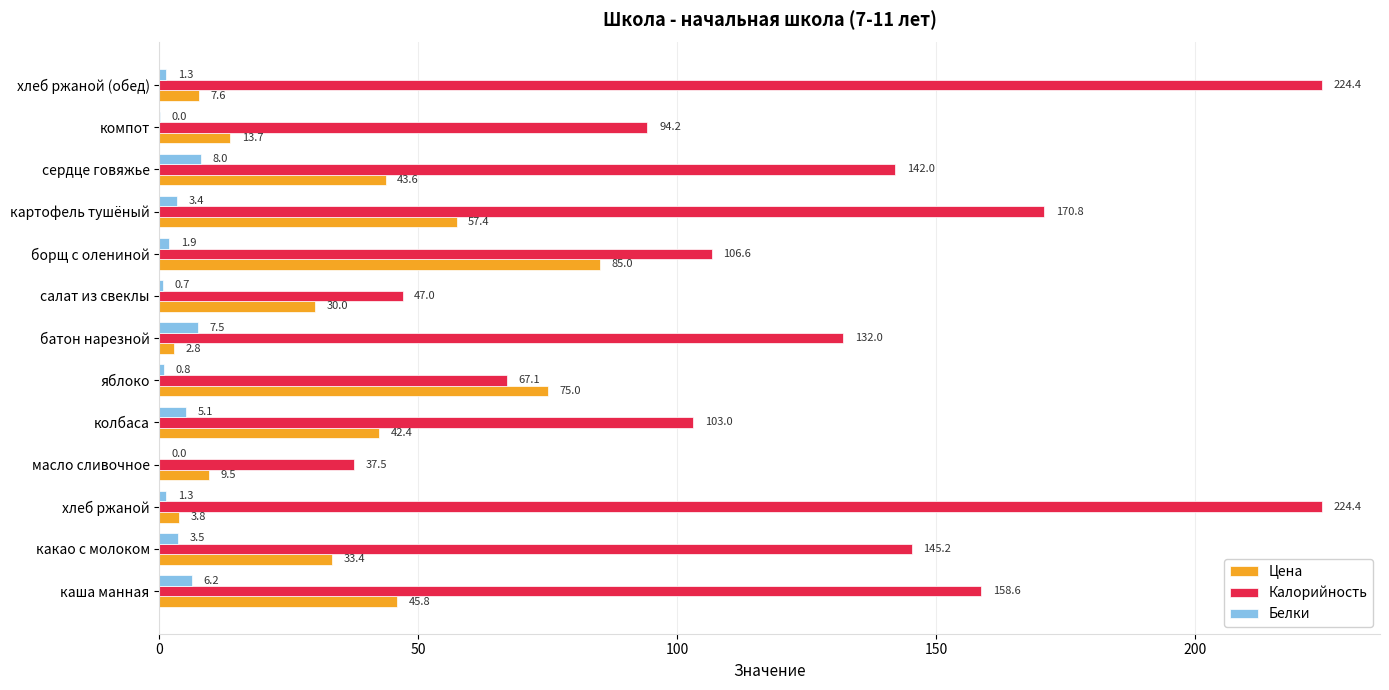

How many positive values does the Белки series have?

12